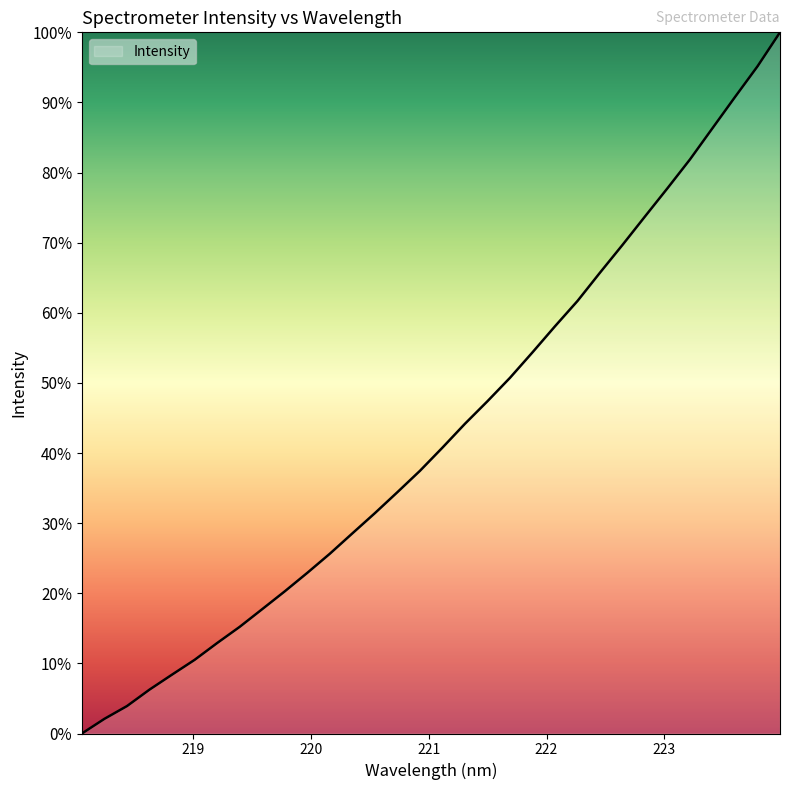

What is the difference between the maximum and minimum values?

100.0